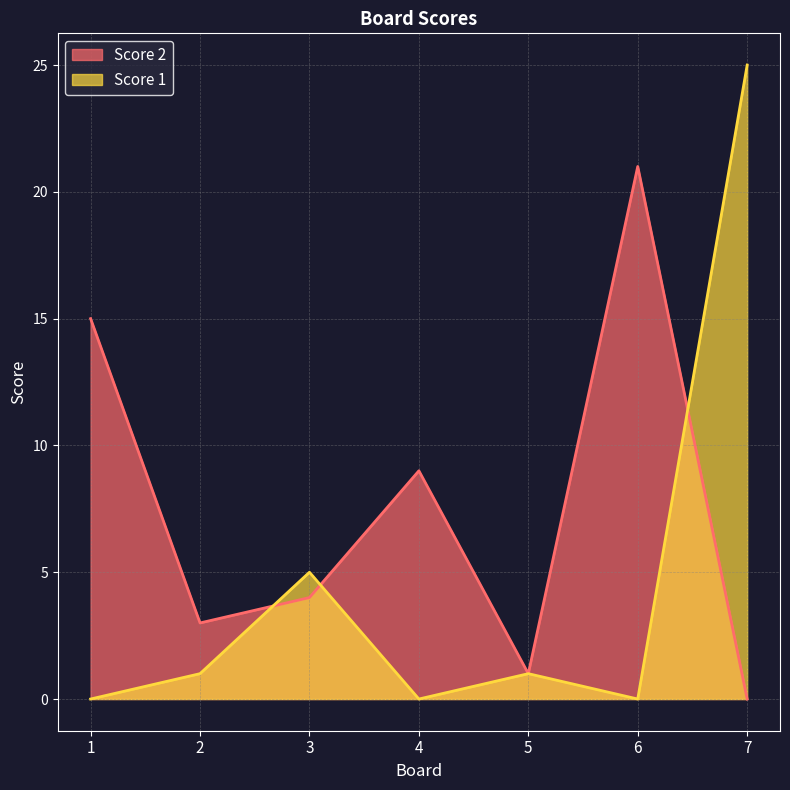

What are all the series names shown in the legend?

Score 2, Score 1